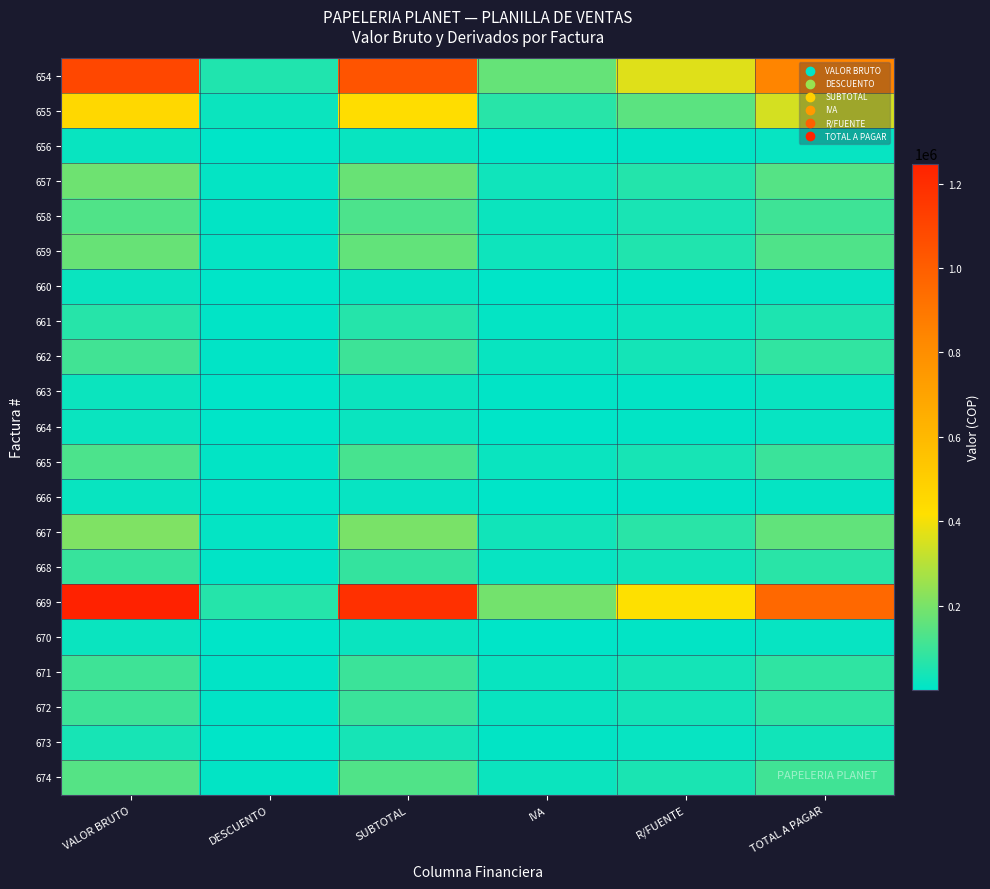

At how many categories does at least one series exceed 180295?

5